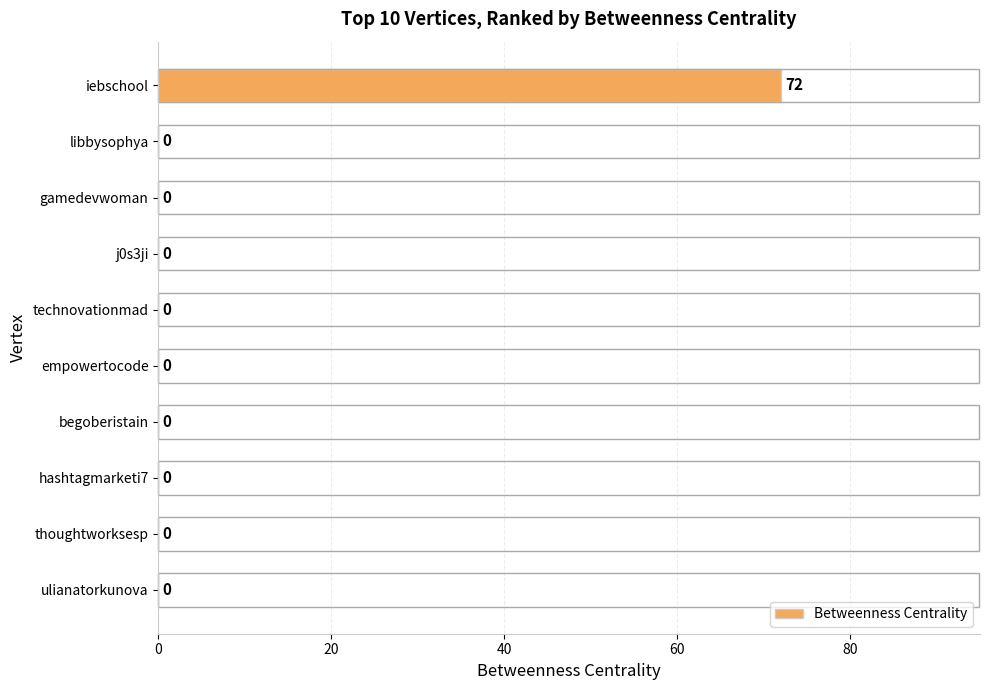

At which category does the chart reach its peak across all series?

iebschool